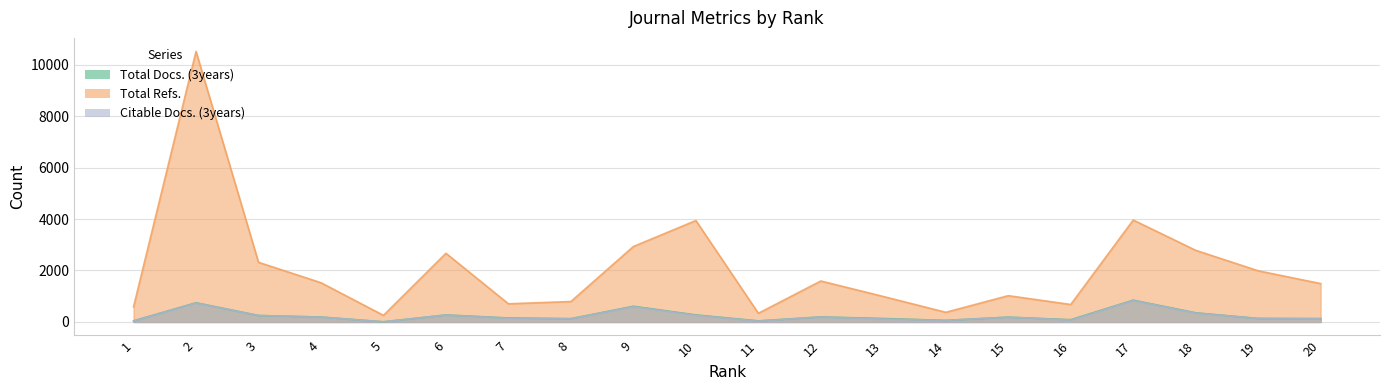

Where does the Total Docs. (3years) series first go above 187?

2